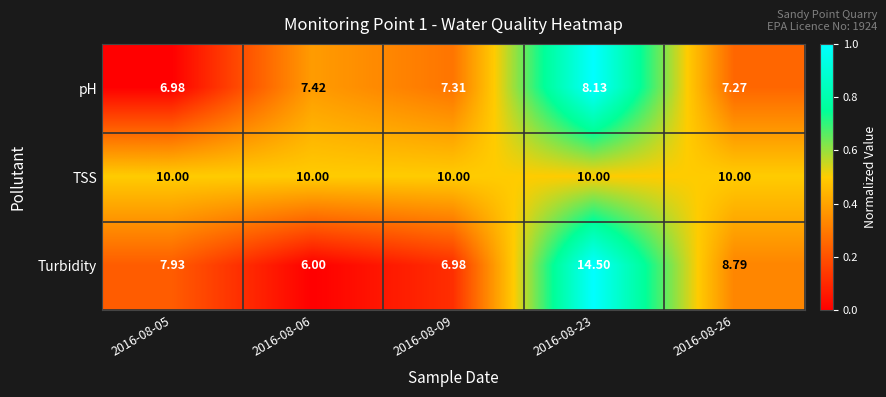

Which series has the largest range (max minus min)?

Turbidity